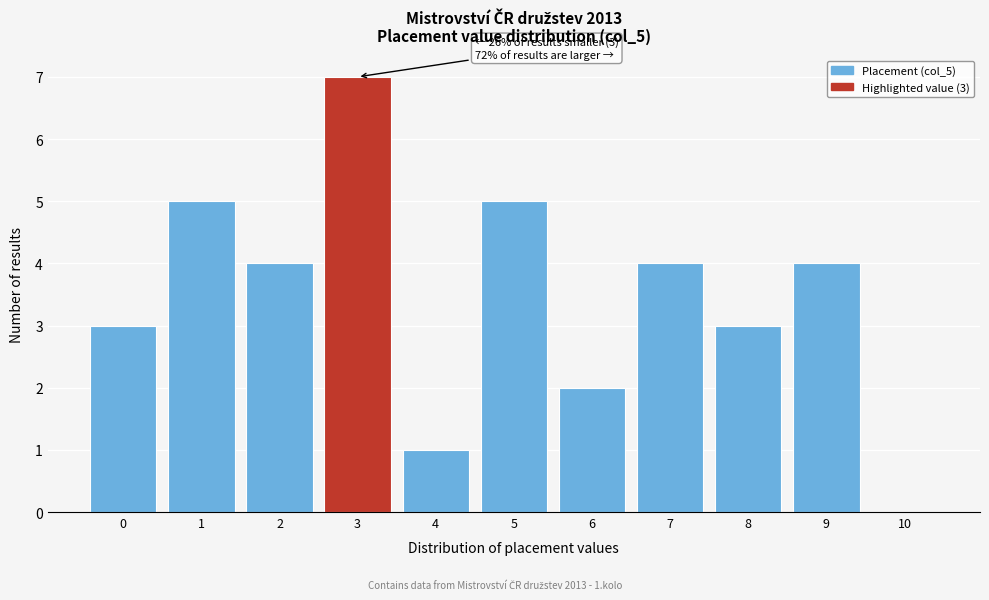

Reading left to right, list all the values displayed in this chart.

0=3	1=5	2=4	3=7	4=1	5=5	6=2	7=4	8=3	9=4	10=0